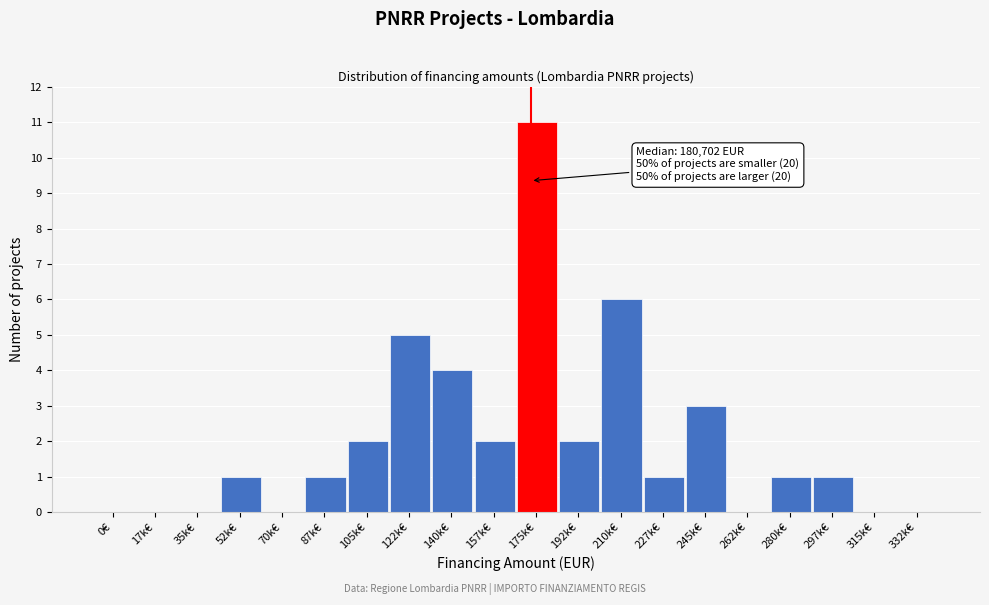

Reading right to left, extract all data points from this chart.

332k€=0	315k€=0	297k€=1	280k€=1	262k€=0	245k€=3	227k€=1	210k€=6	192k€=2	175k€=11	157k€=2	140k€=4	122k€=5	105k€=2	87k€=1	70k€=0	52k€=1	35k€=0	17k€=0	0€=0